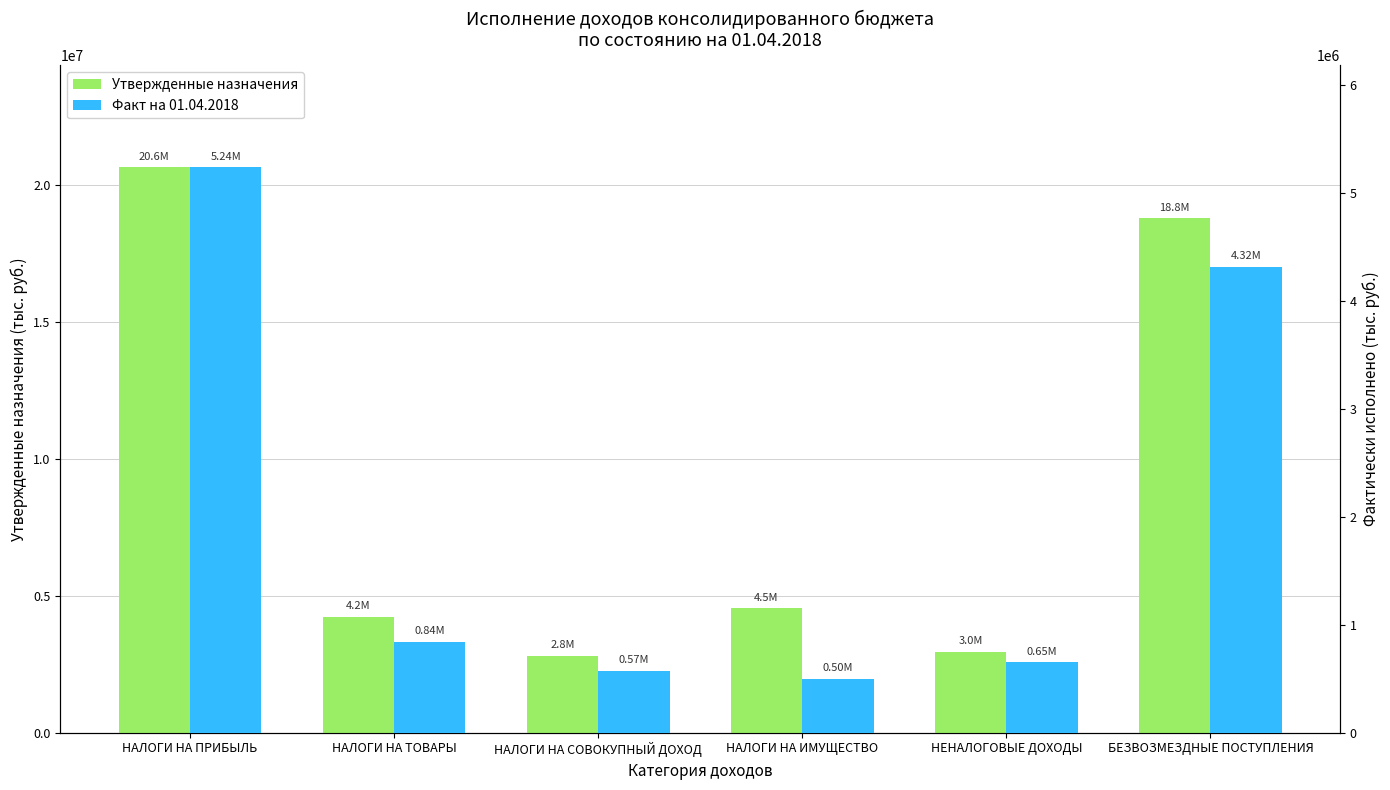

Reading left to right, transcribe all the data shown in this chart.

Утвержденные назначения: НАЛОГИ НА ПРИБЫЛЬ=20629436.8	НАЛОГИ НА ТОВАРЫ=4232709.0	НАЛОГИ НА СОВОКУПНЫЙ ДОХОД=2814586.2	НАЛОГИ НА ИМУЩЕСТВО=4538203.6	НЕНАЛОГОВЫЕ ДОХОДЫ=2960311.9	БЕЗВОЗМЕЗДНЫЕ ПОСТУПЛЕНИЯ=18770682.1
Факт на 01.04.2018: НАЛОГИ НА ПРИБЫЛЬ=5239527.3	НАЛОГИ НА ТОВАРЫ=840255.1	НАЛОГИ НА СОВОКУПНЫЙ ДОХОД=571511.3	НАЛОГИ НА ИМУЩЕСТВО=499735.1	НЕНАЛОГОВЫЕ ДОХОДЫ=650440.1	БЕЗВОЗМЕЗДНЫЕ ПОСТУПЛЕНИЯ=4319625.1